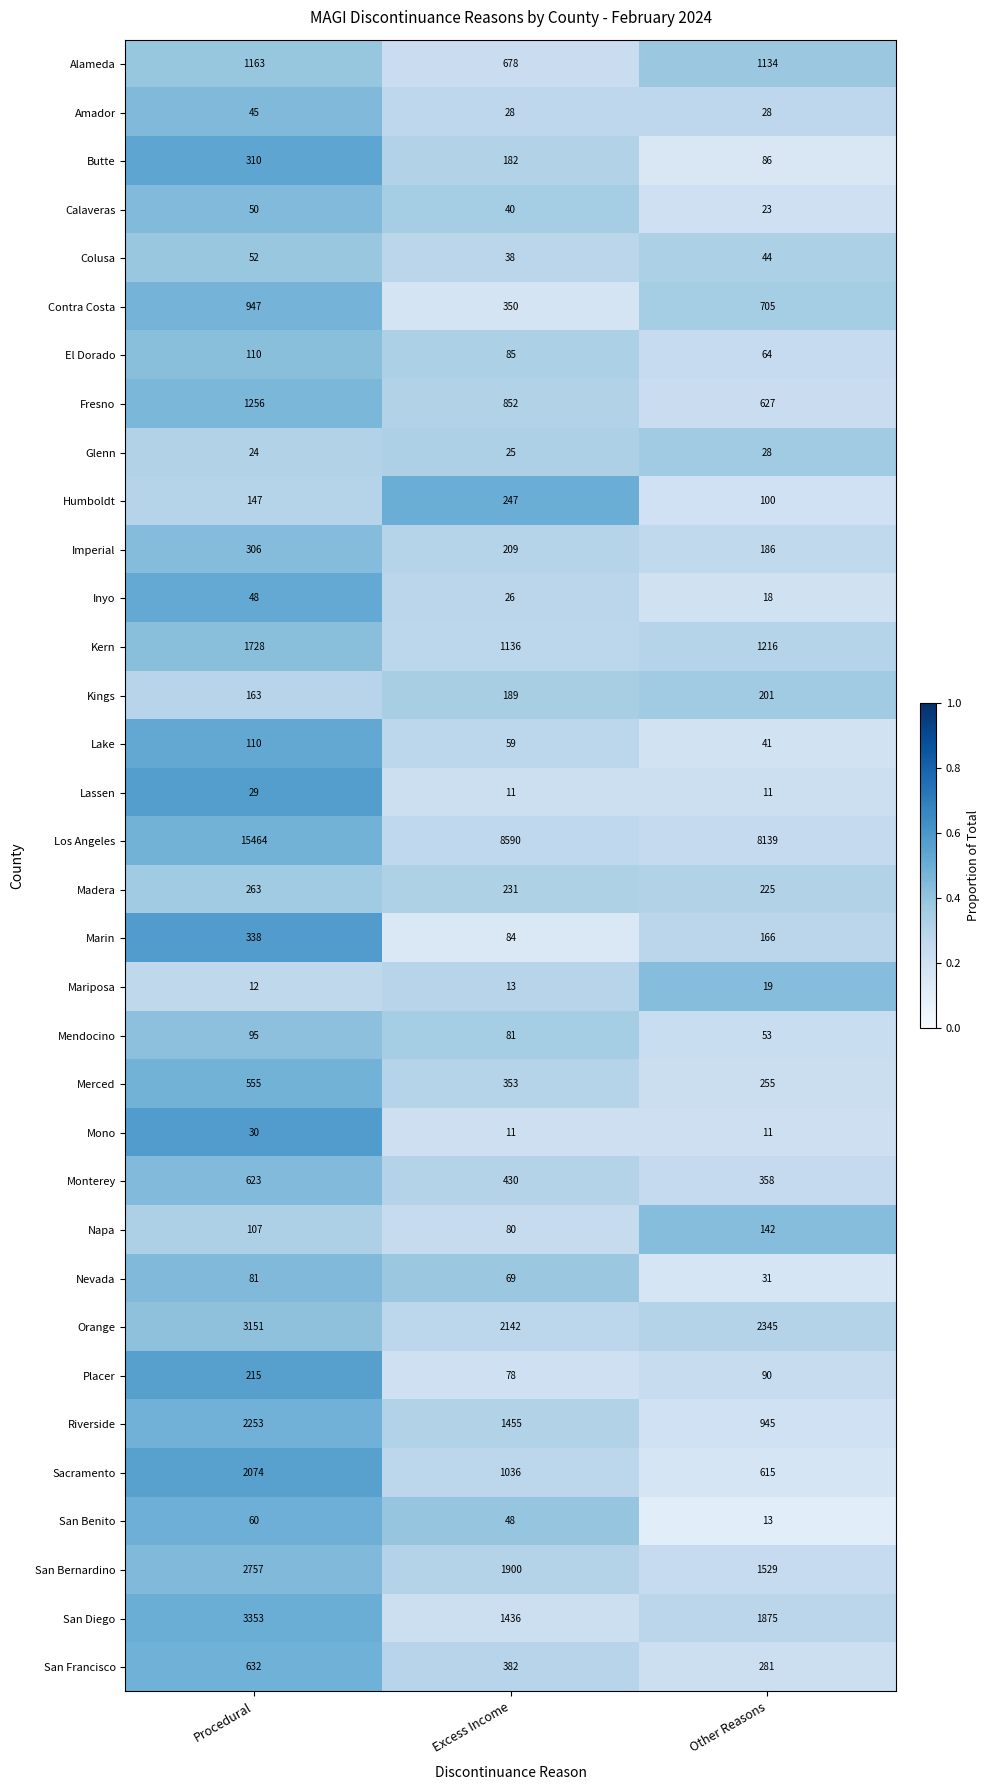

Which label corresponds to the largest value in the chart?

Procedural